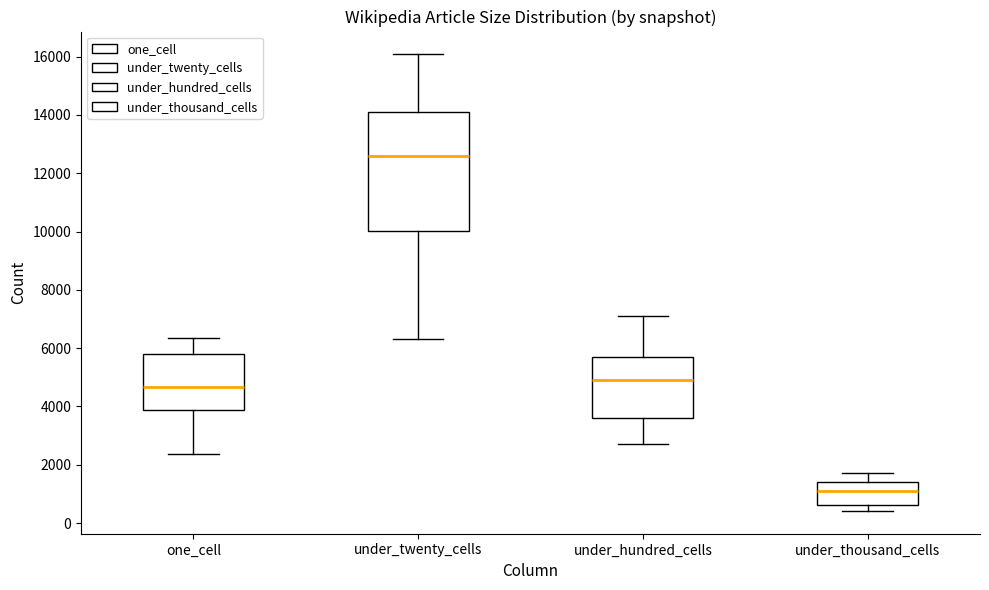

Which box is the tallest, from its lower edge to its upper edge?

under_twenty_cells